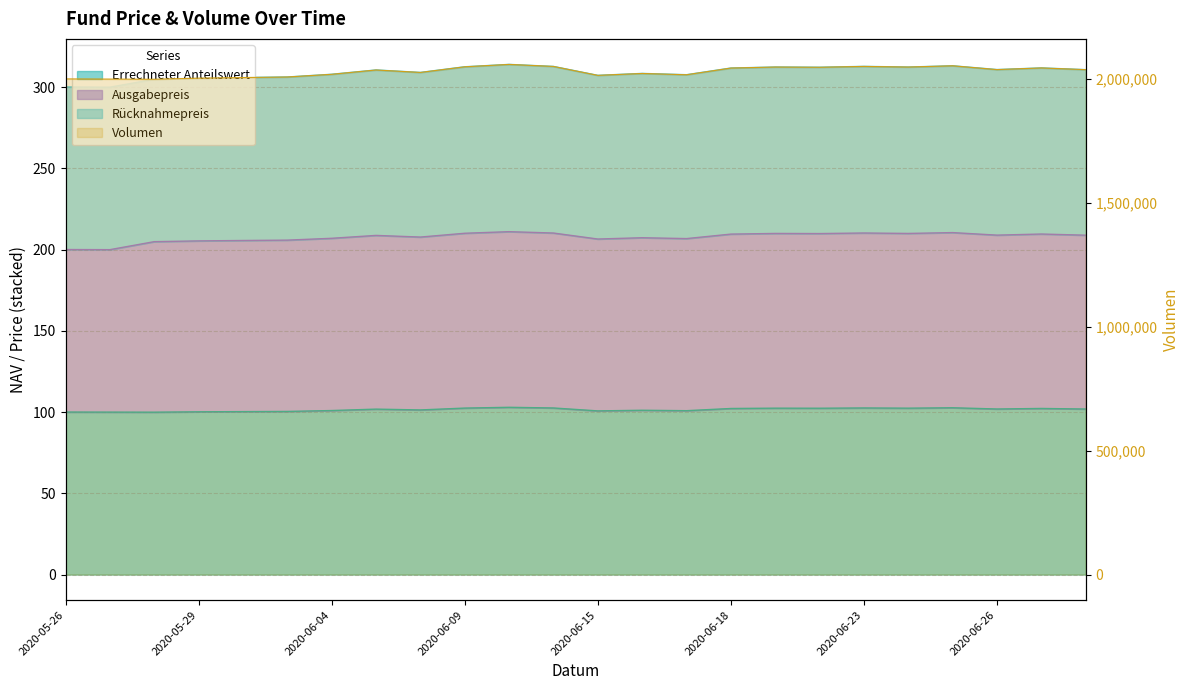

What is the difference between the maximum and minimum values in the Errechneter Anteilswert series?

3.0